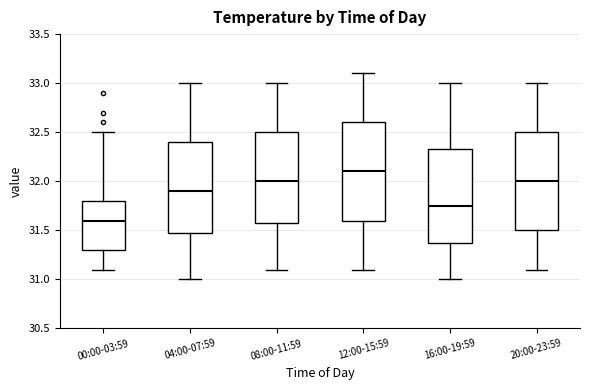

Reading left to right, transcribe this box plot: for each box, give where its median line is, the range the box spans, and where its two whiskers end, as read against the y-axis. The values are not printed on the chart, so give them approximately, as read against the axis.

00:00-03:59: median 31.60, box 31.30 to 31.80, whiskers 31.10 to 32.50
04:00-07:59: median 31.90, box 31.50 to 32.40, whiskers 31.00 to 33.00
08:00-11:59: median 32.00, box 31.60 to 32.50, whiskers 31.10 to 33.00
12:00-15:59: median 32.10, box 31.60 to 32.60, whiskers 31.10 to 33.10
16:00-19:59: median 31.75, box 31.40 to 32.35, whiskers 31.00 to 33.00
20:00-23:59: median 32.00, box 31.50 to 32.50, whiskers 31.10 to 33.00